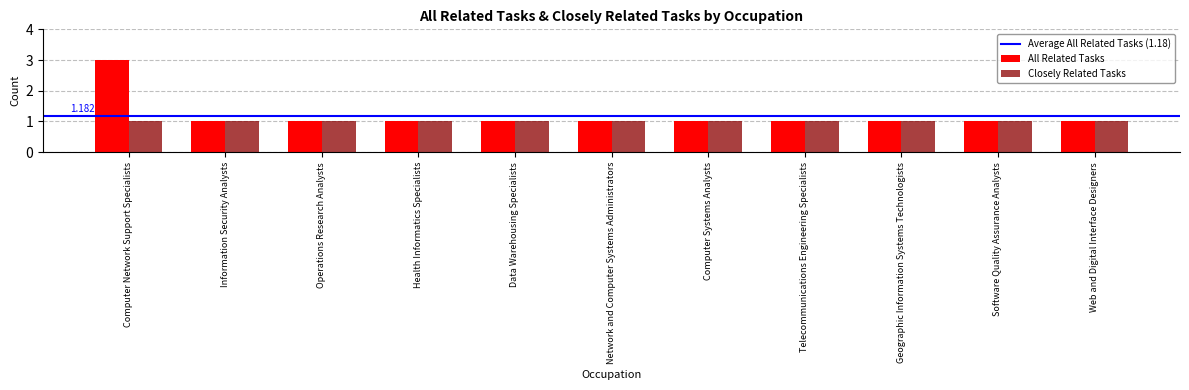

Which category has the highest value across all series?

Computer Network Support Specialists